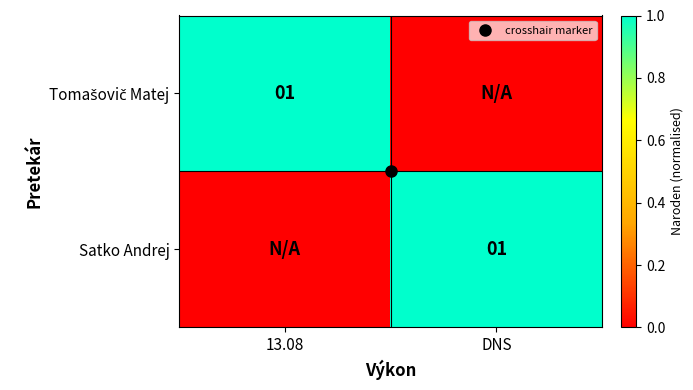

What is the difference between the maximum and minimum values in the Satko Andrej series?

1